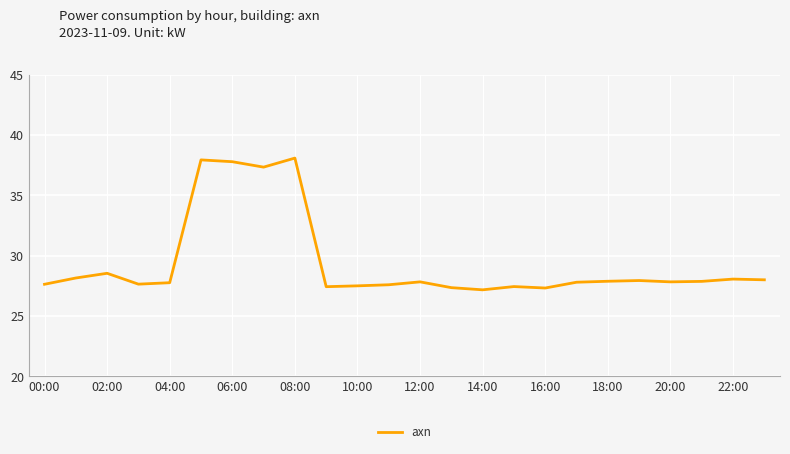

What is the minimum value shown in the chart?

27.2